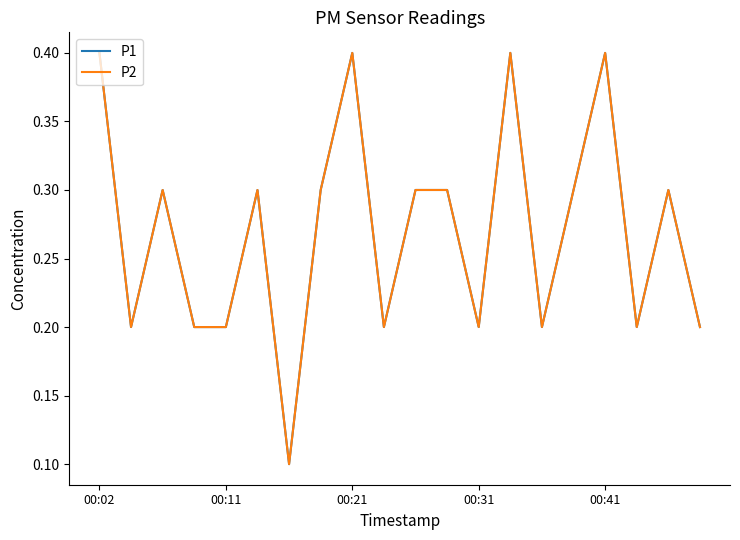

What is the highest value of the P1 series?

0.4